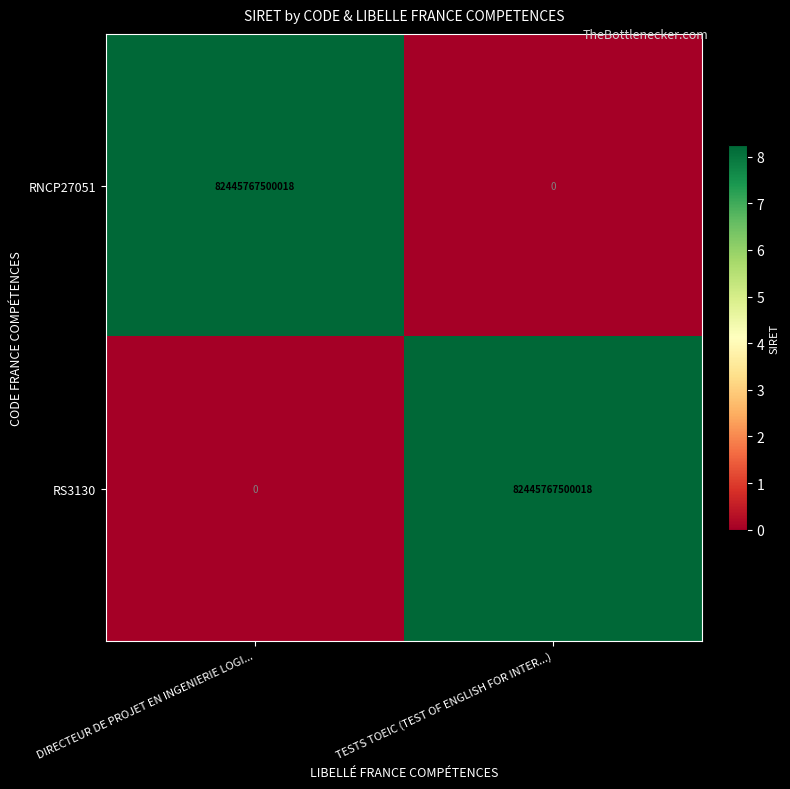

What is the difference between the maximum and minimum values in the RNCP27051 series?

82445767500018